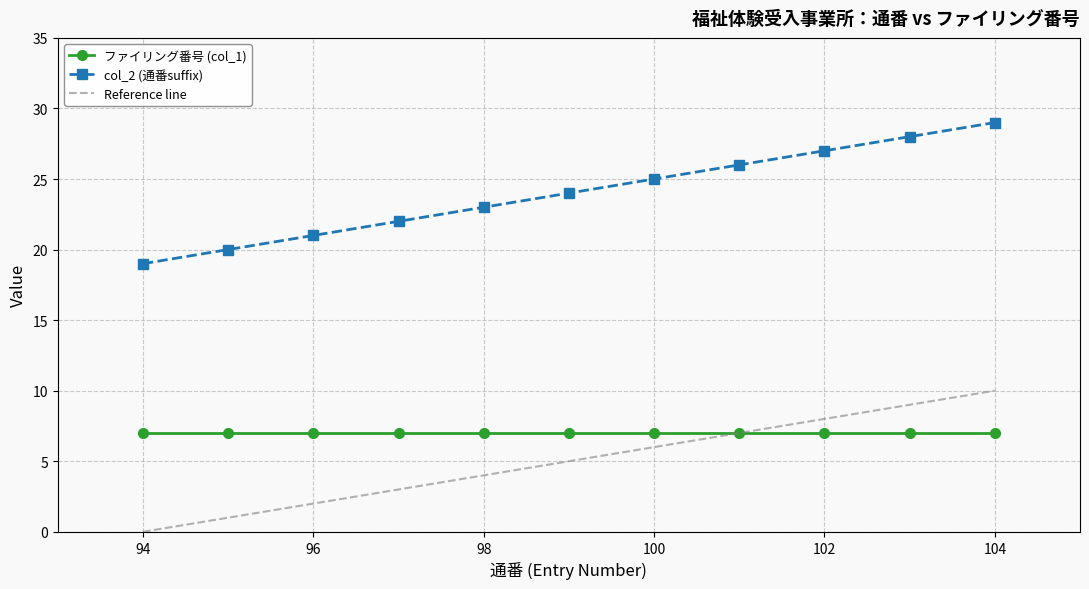

True or false: the data has more than 1 interior local peaks.

False